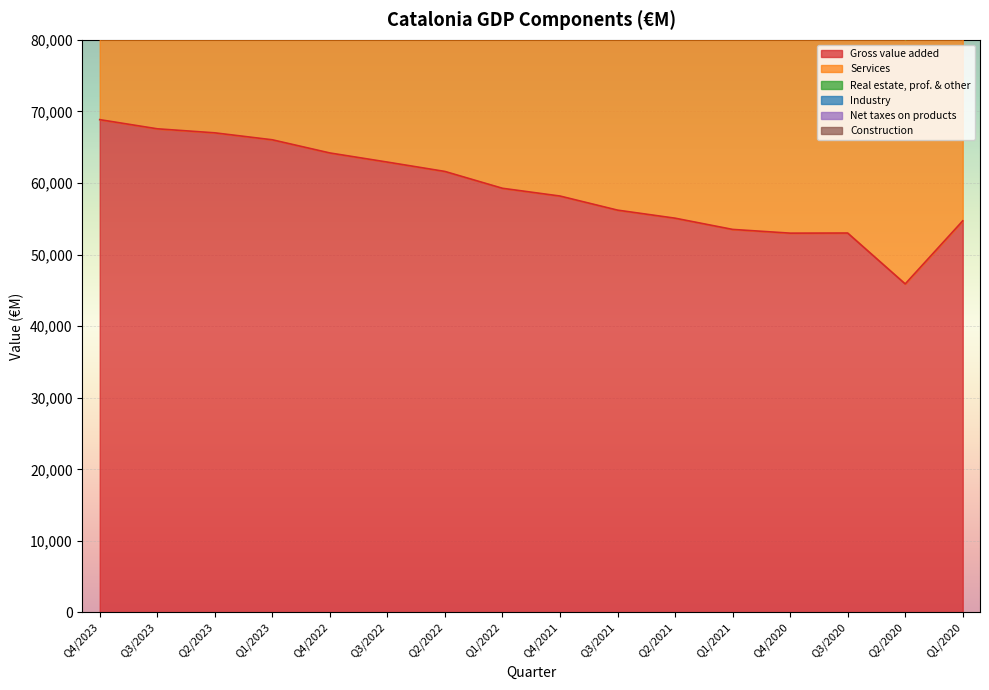

True or false: Services and Real estate, prof. & other intersect in this chart.

False